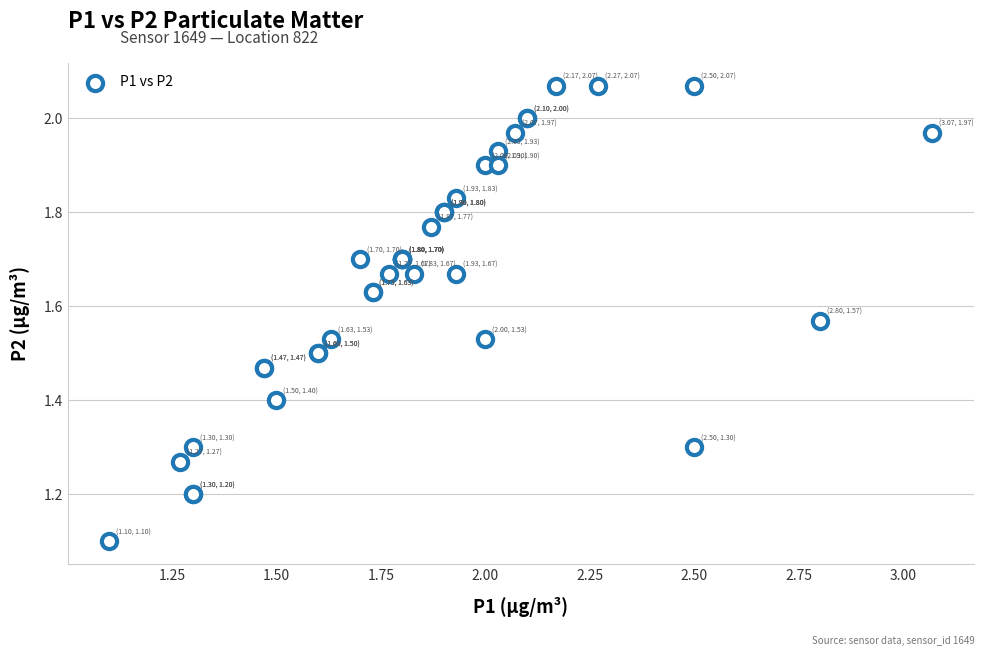

What Y value in the scatter plot is closest to 1?

1.1